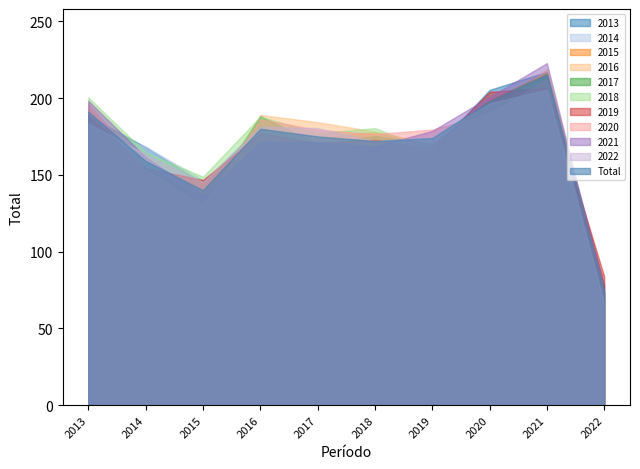

Does the chart display data point markers on the line(s)?

No